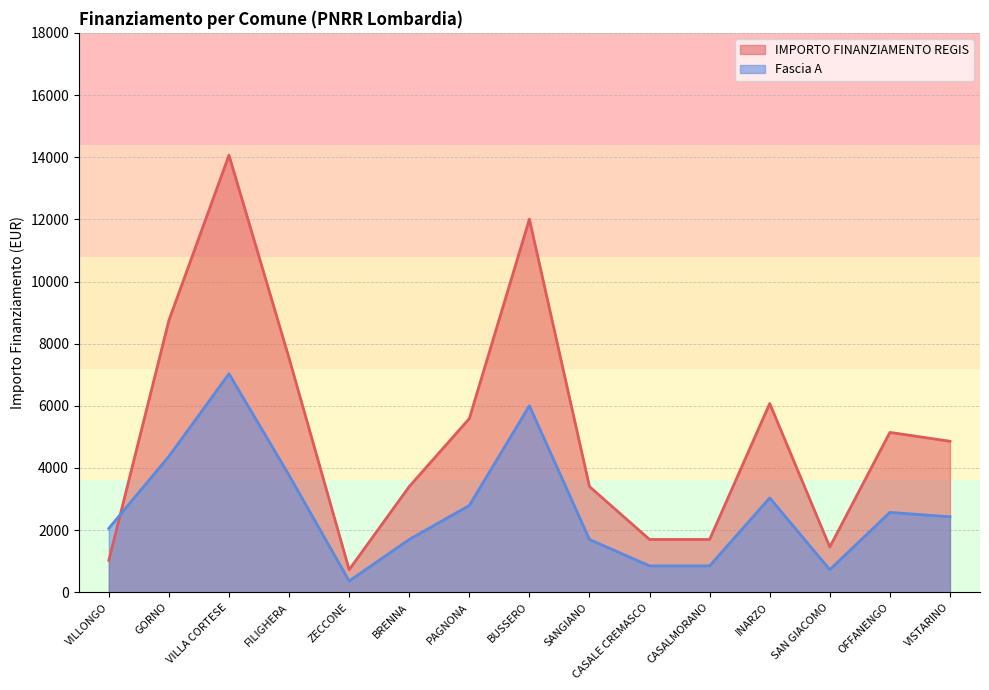

What is the sum of all IMPORTO FINANZIAMENTO REGIS values?

77440.0